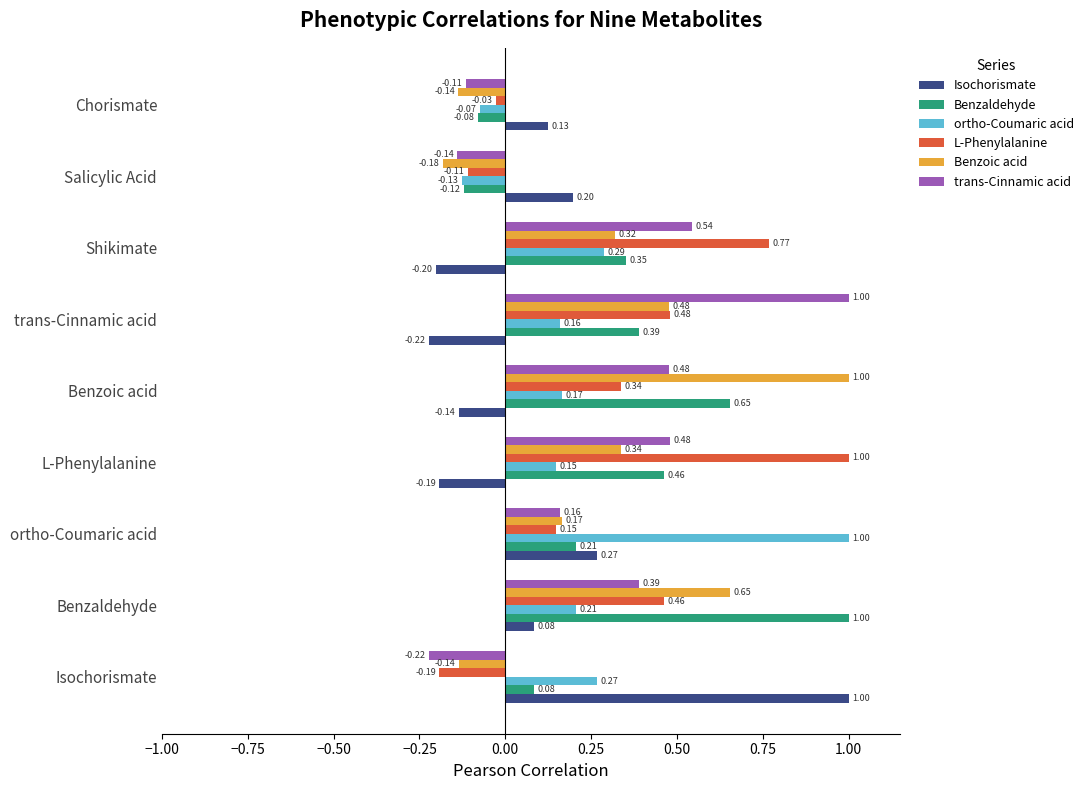

What is the total value across all series at Chorismate?

-0.3